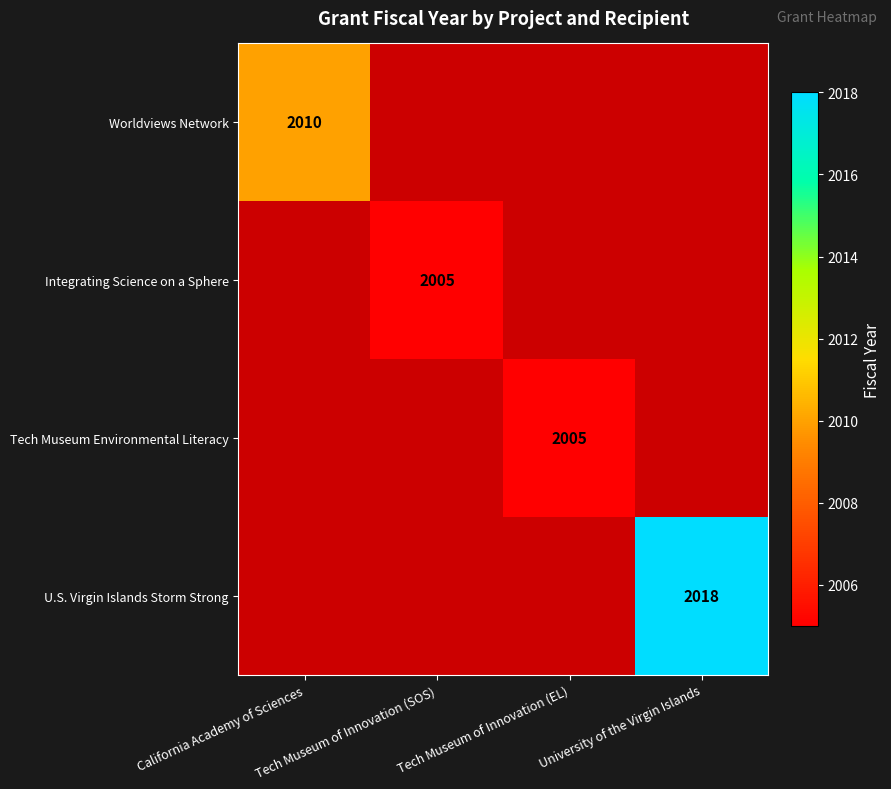

The value of Tech Museum Environmental Literacy at Tech Museum of Innovation (EL) is 631. True or false?

False